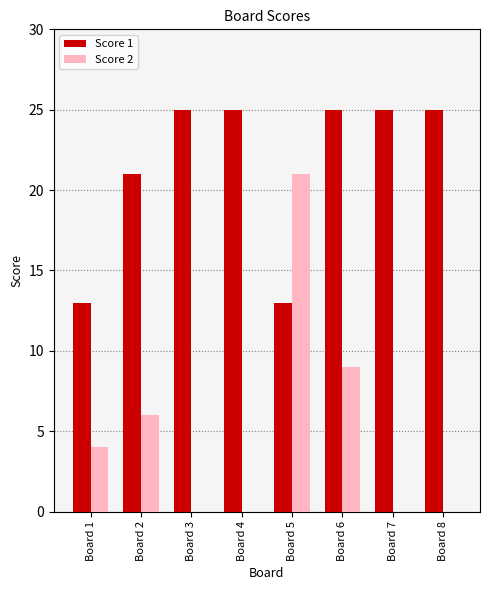

Which series has the widest spread of values?

Score 2